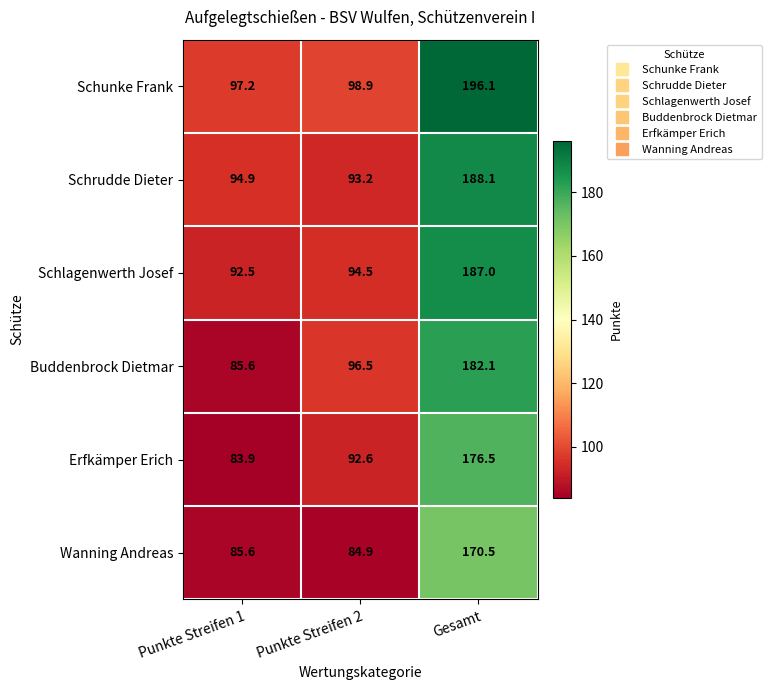

Count the number of data series in this chart.

6